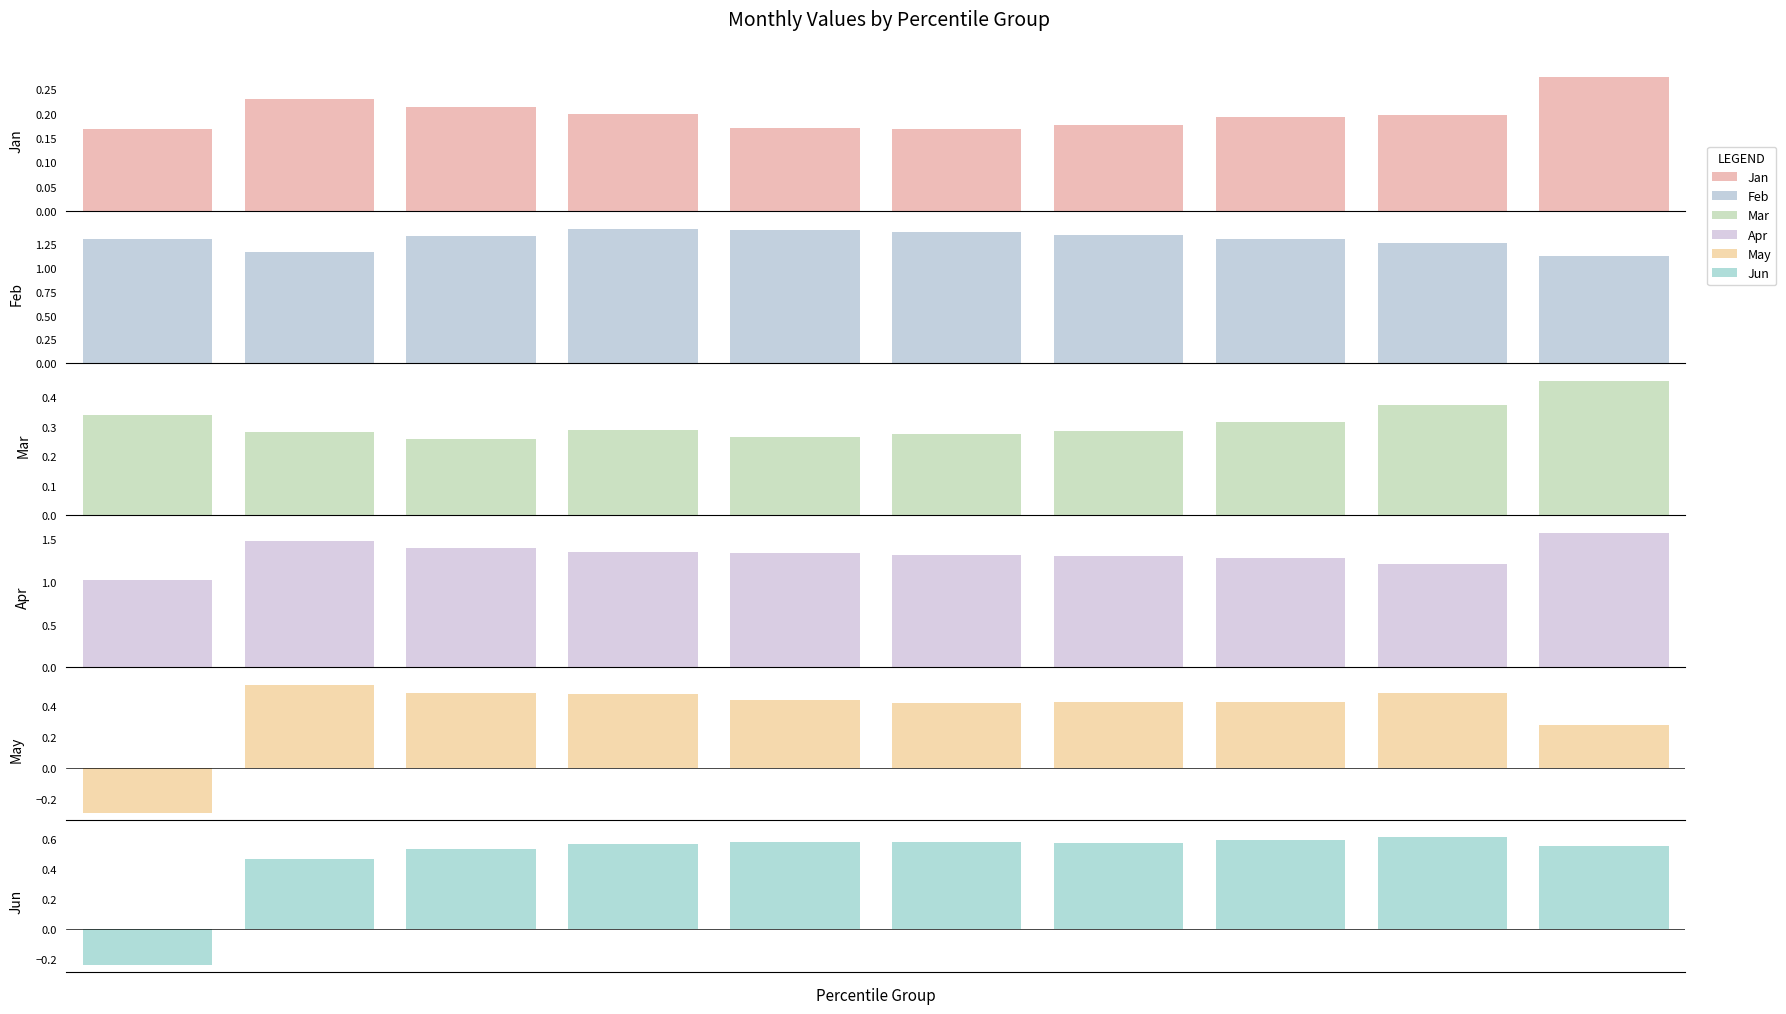

Reading left to right, extract all data points from this chart.

Jan: 0=0.2	1=0.2	2=0.2	3=0.2	4=0.2	5=0.2	6=0.2	7=0.2	8=0.2	9=0.3
Feb: 0=1.3	1=1.2	2=1.3	3=1.4	4=1.4	5=1.4	6=1.4	7=1.3	8=1.3	9=1.1
Mar: 0=0.3	1=0.3	2=0.3	3=0.3	4=0.3	5=0.3	6=0.3	7=0.3	8=0.4	9=0.5
Apr: 0=1.0	1=1.5	2=1.4	3=1.3	4=1.3	5=1.3	6=1.3	7=1.3	8=1.2	9=1.6
May: 0=-0.3	1=0.5	2=0.5	3=0.5	4=0.4	5=0.4	6=0.4	7=0.4	8=0.5	9=0.3
Jun: 0=-0.2	1=0.5	2=0.5	3=0.6	4=0.6	5=0.6	6=0.6	7=0.6	8=0.6	9=0.6